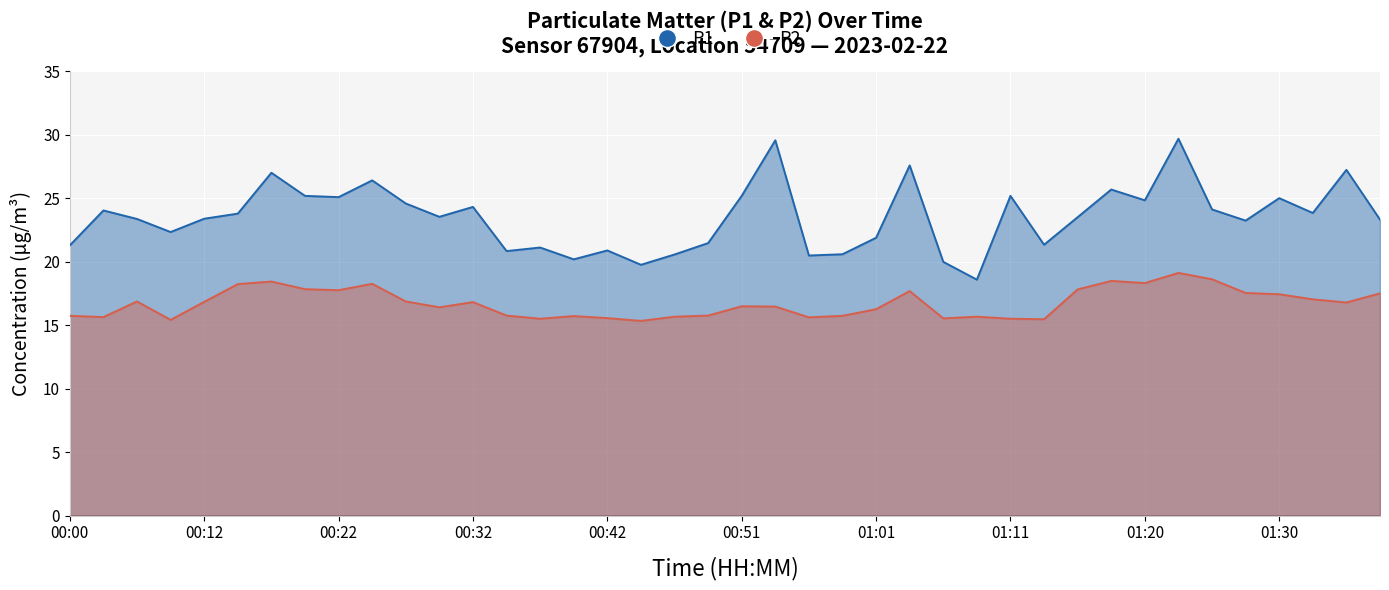

Reading right to left, extract all data points from this chart.

P1: 23.3	27.2	23.9	25.0	23.2	24.1	29.7	24.9	25.7	23.5	21.4	25.2	18.6	20.0	27.6	21.9	20.6	20.5	29.6	25.2	21.5	20.6	19.8	20.9	20.2	21.1	20.9	24.3	23.6	24.6	26.4	25.1	25.2	27.0	23.8	23.4	22.4	23.4	24.1	21.3
P2: 17.5	16.8	17.1	17.4	17.6	18.6	19.1	18.3	18.5	17.8	15.5	15.5	15.7	15.6	17.7	16.3	15.8	15.6	16.5	16.5	15.8	15.7	15.3	15.6	15.7	15.5	15.8	16.8	16.4	16.9	18.3	17.8	17.9	18.4	18.2	16.9	15.4	16.9	15.7	15.8